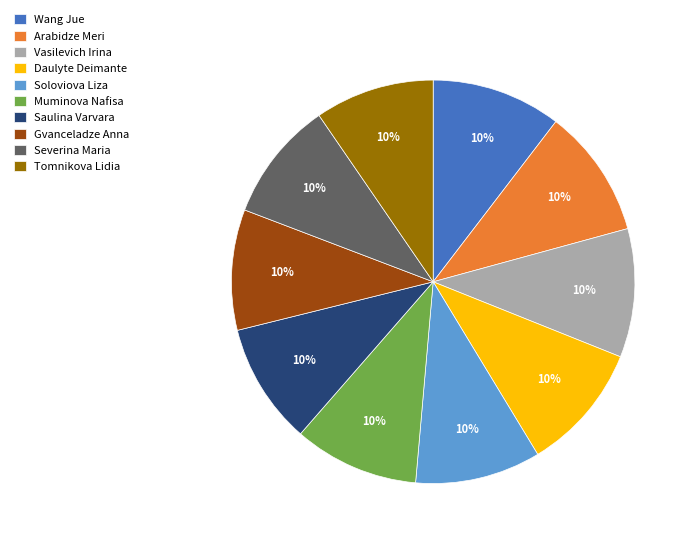

Does Severina Maria account for over 50% of the chart?

No